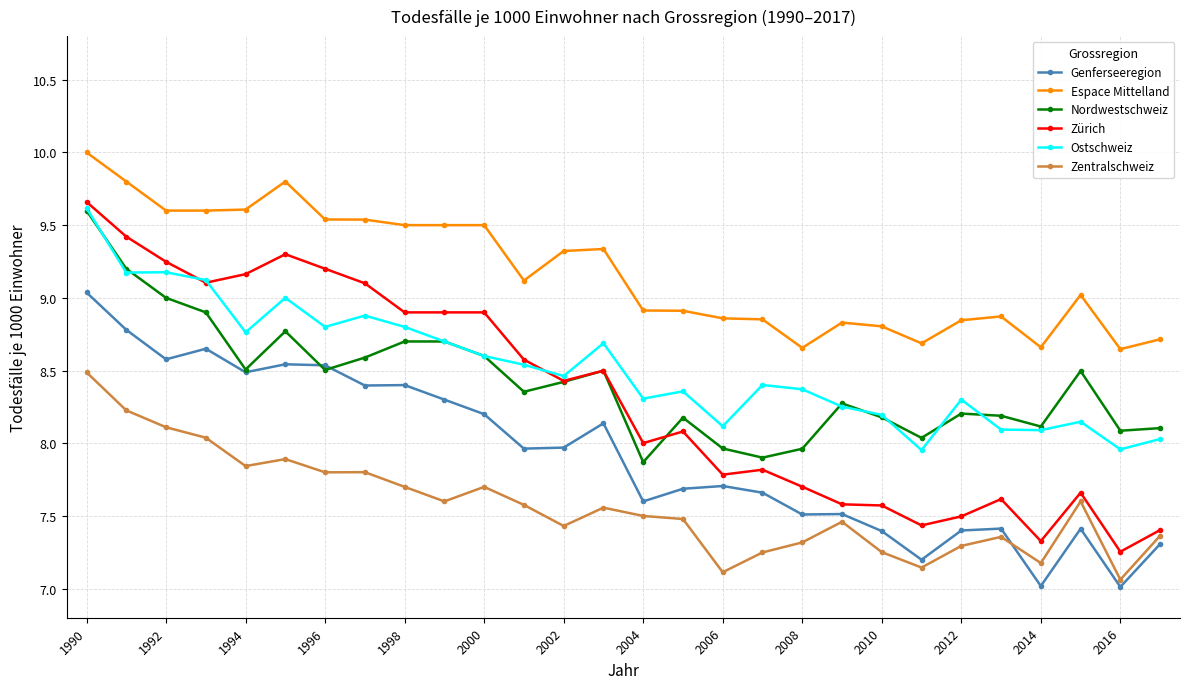

Which series has the largest total across all categories?

Espace Mittelland